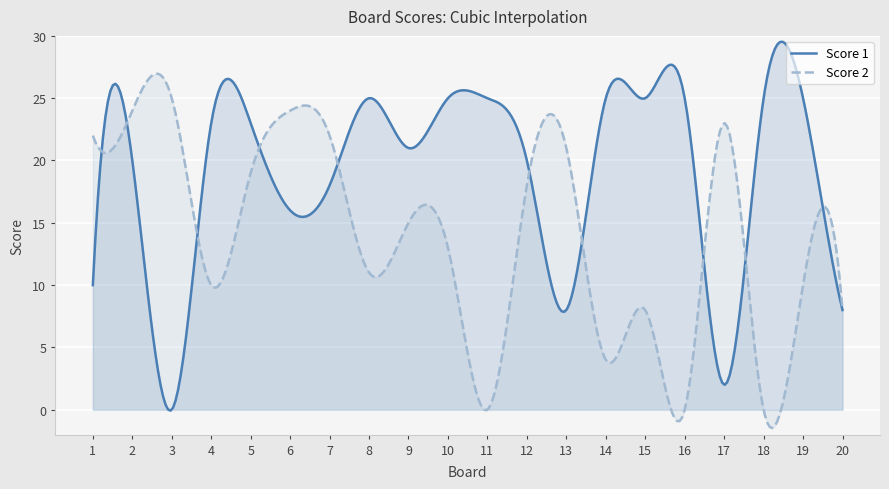

In Score 2, how many points are lower than both neighbors (excluding endpoints)?

7